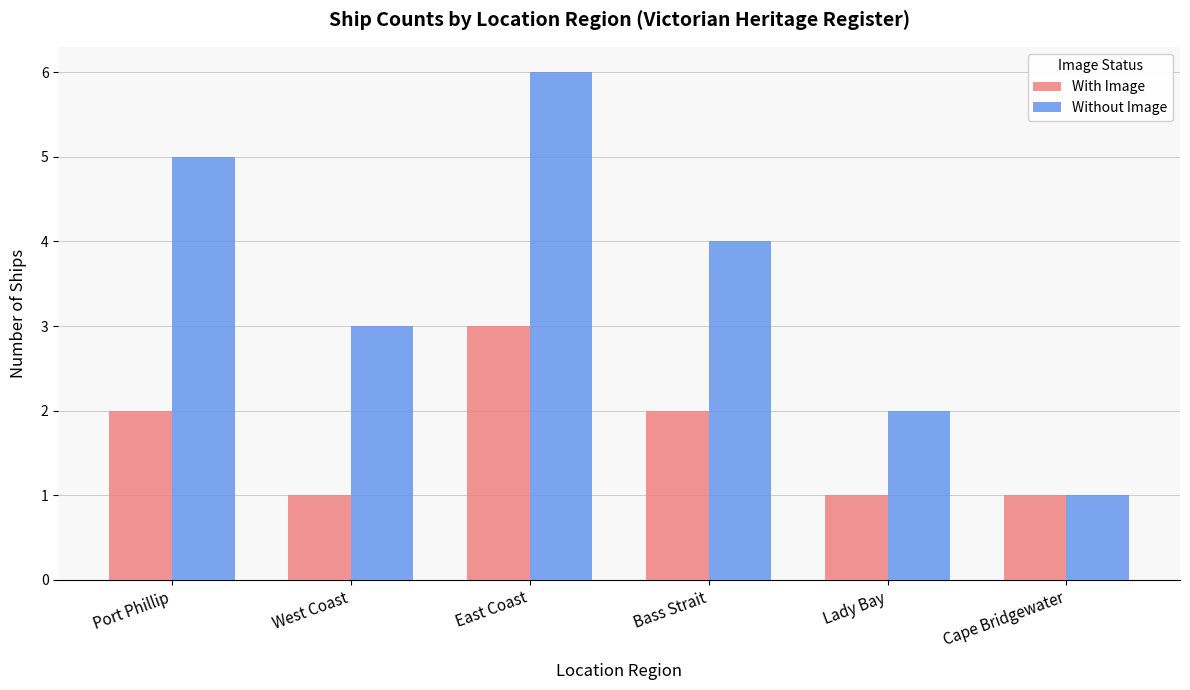

What are all the series names shown in the legend?

With Image, Without Image